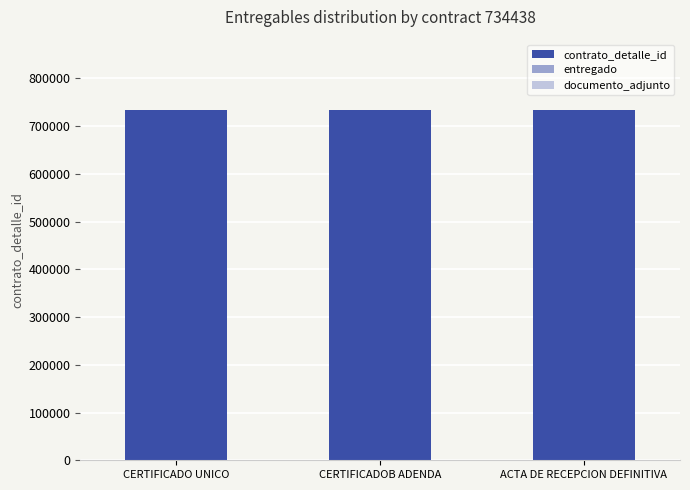

Count the number of categories in the chart.

3